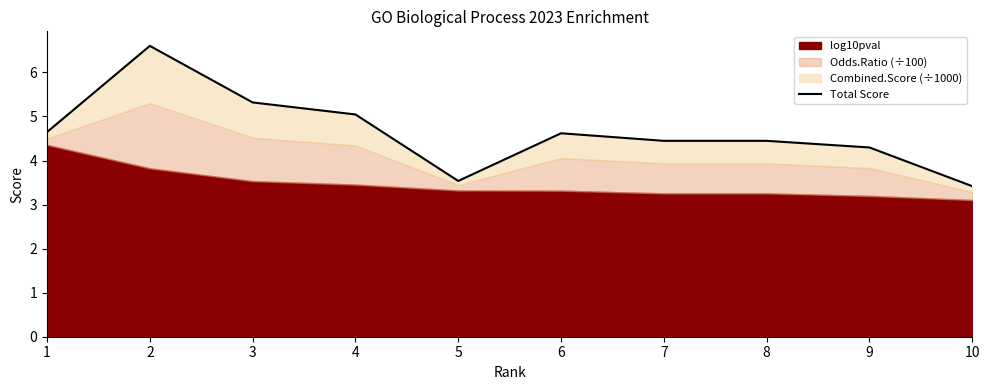

What is the change in value from 4 to 6?

-0.4